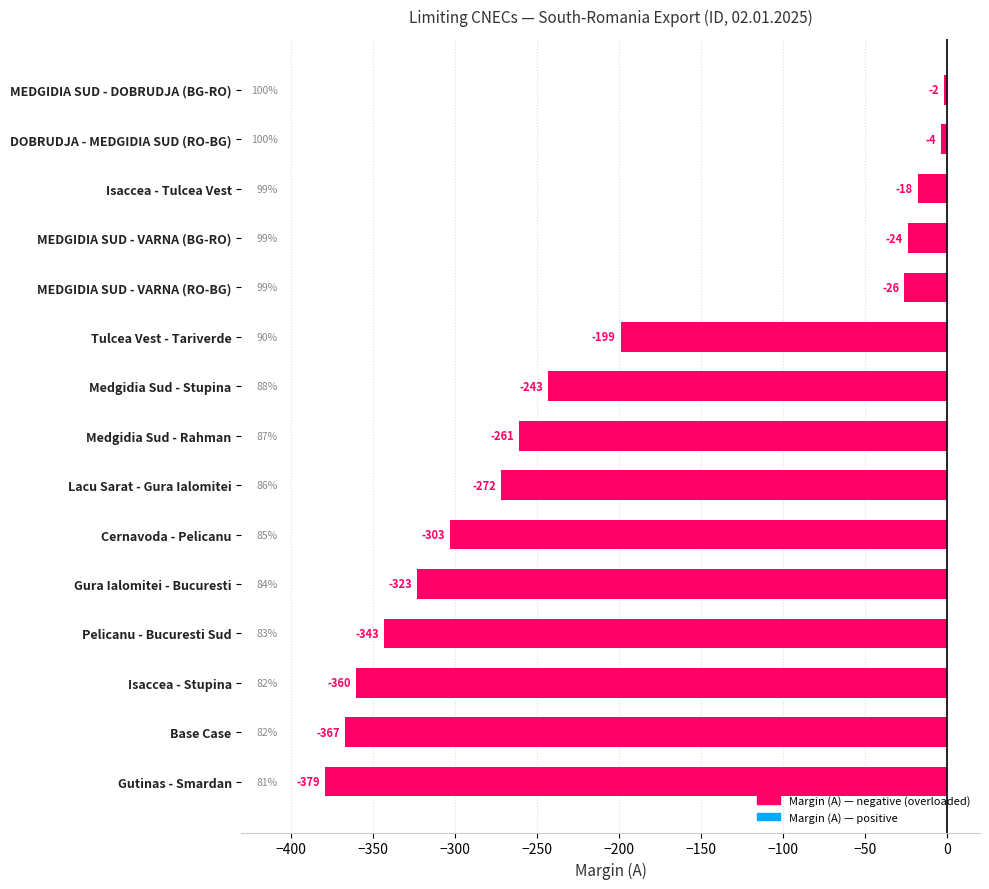

What is the maximum value shown in the chart?

-2